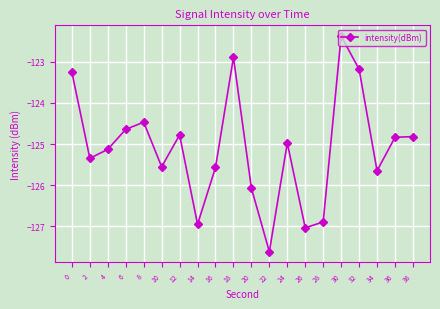

What is the difference between the maximum and minimum values?

5.2